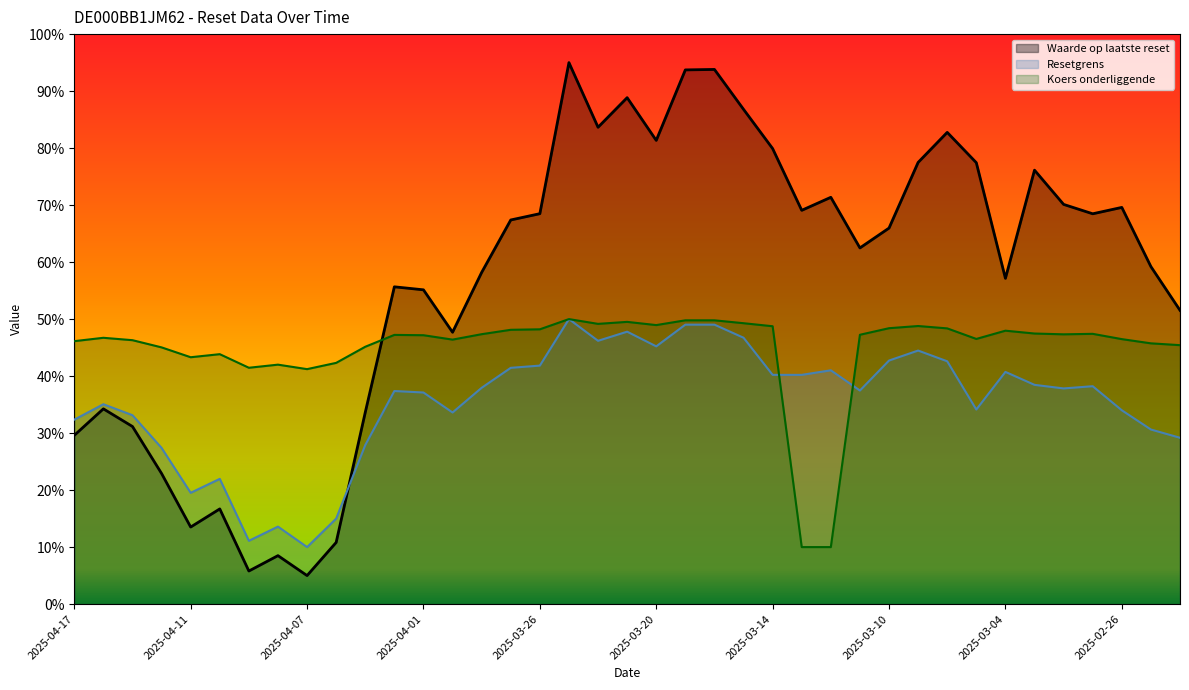

Which category has the lowest value in the Waarde op laatste reset series?

2025-04-07